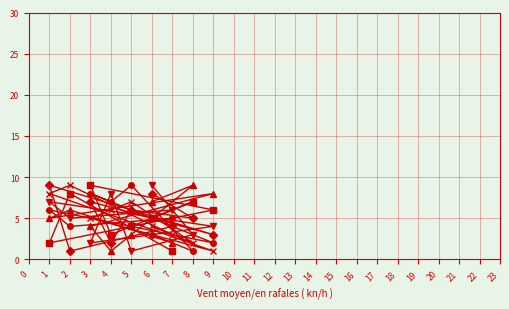

How many series are shown in this chart?

6